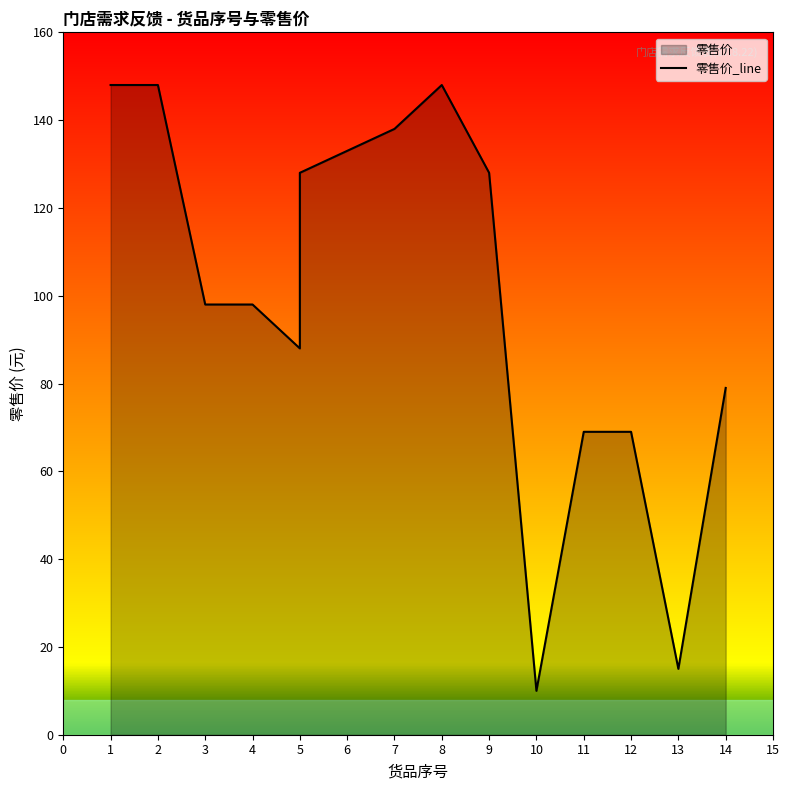

Count the number of data series in this chart.

1